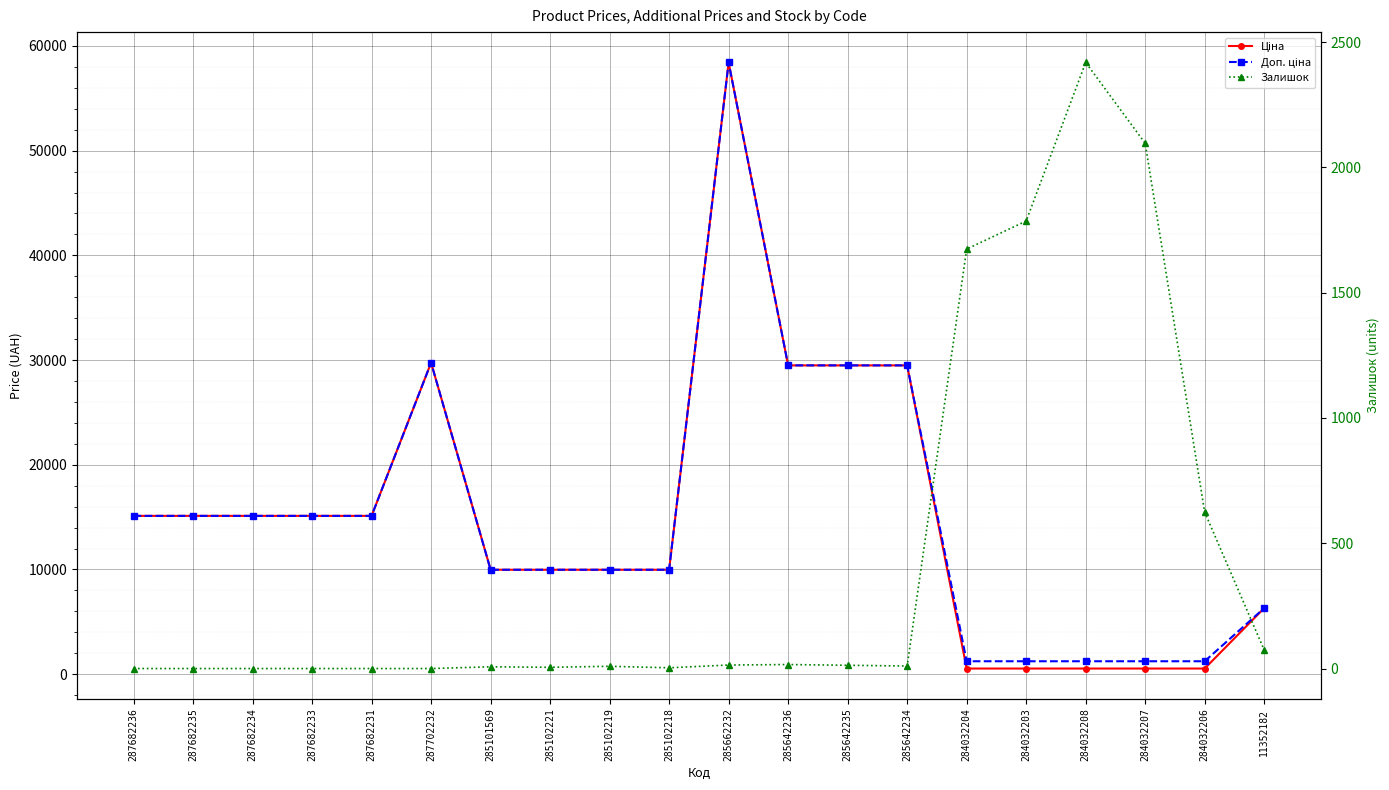

Between 287682235 and 284032203, which series saw the biggest shift?

Ціна